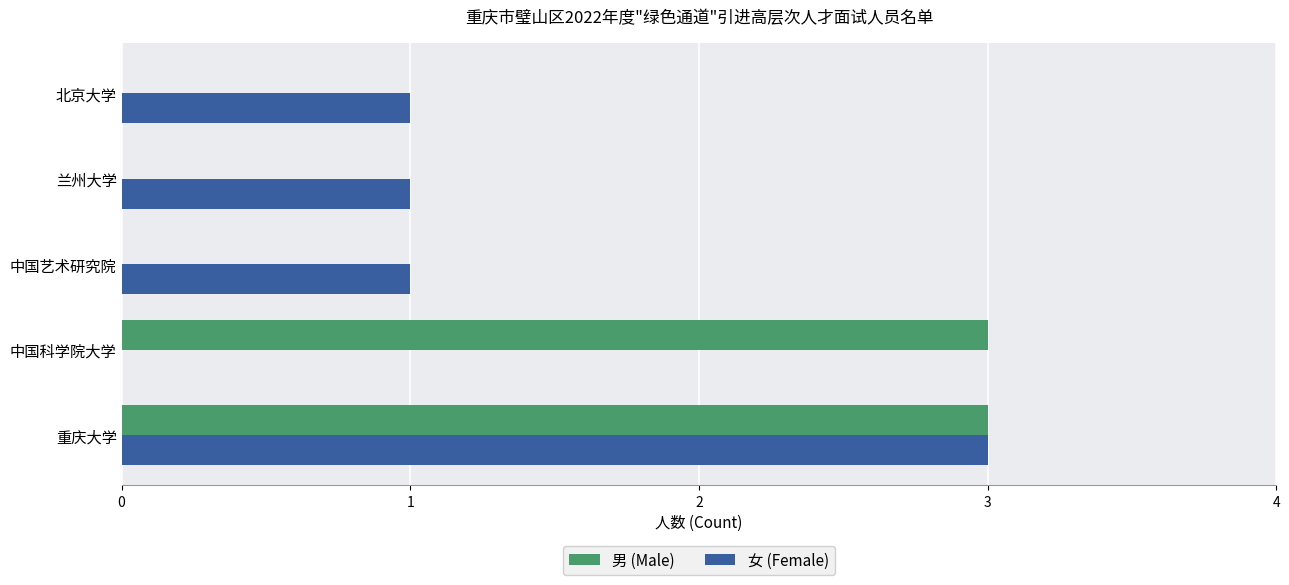

What is the sum of all 男 (Male) values?

6